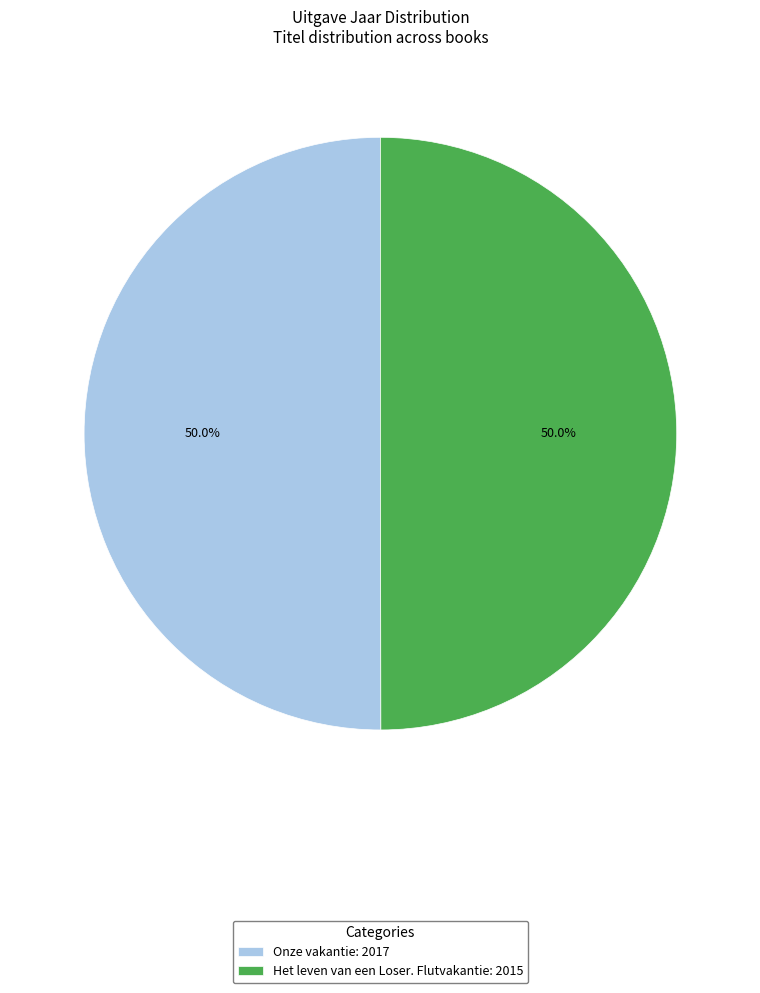

What is the ratio of the value at Onze vakantie to the value at Het leven van een Loser. Flutvakantie?

1.0